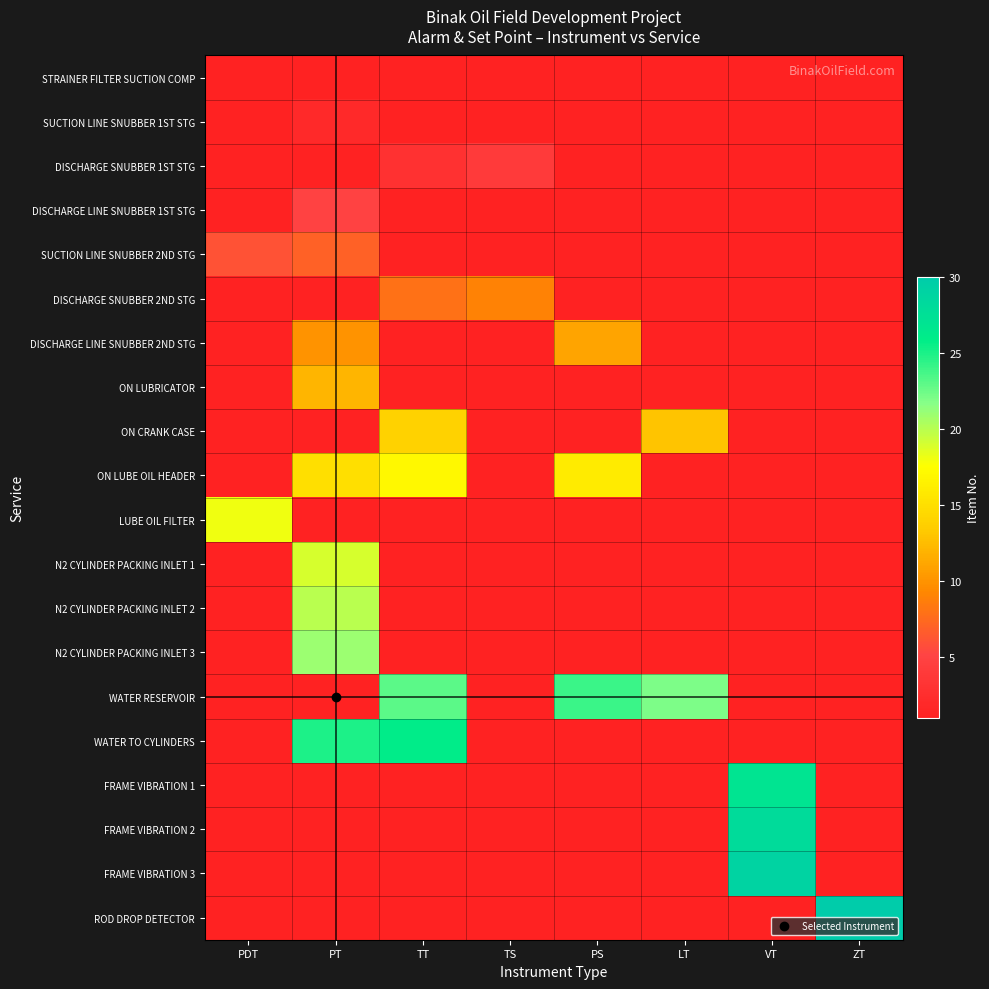

Count the number of categories in the chart.

8